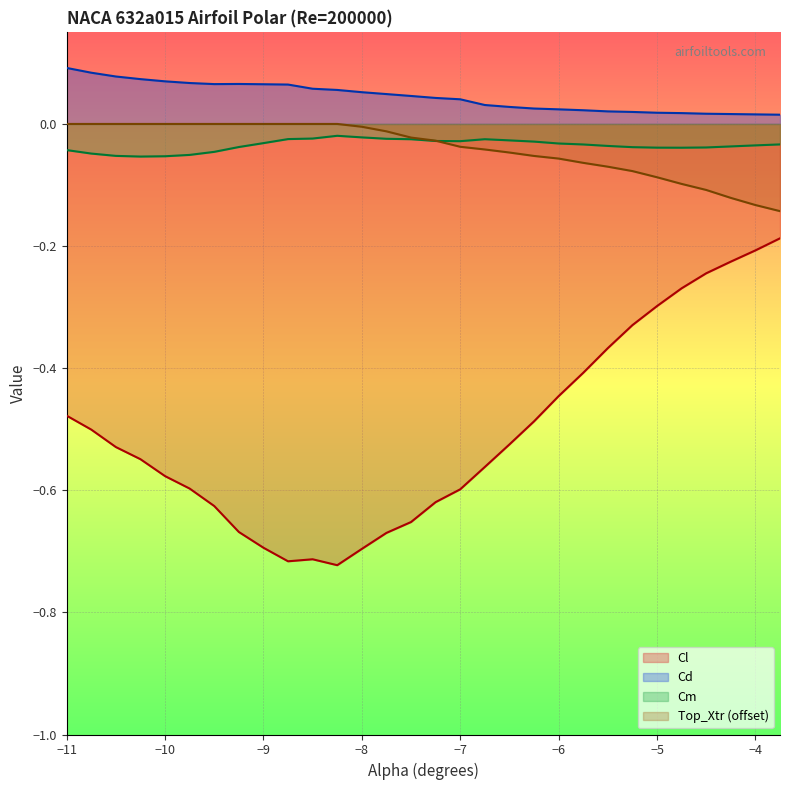

Which series has the widest spread of values?

Cl